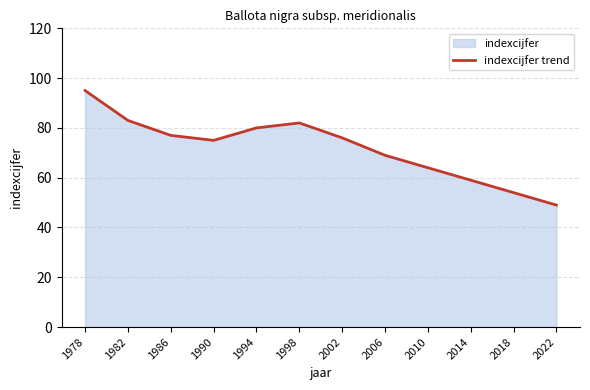

How many points are lower than both their immediate neighbors (excluding endpoints)?

1